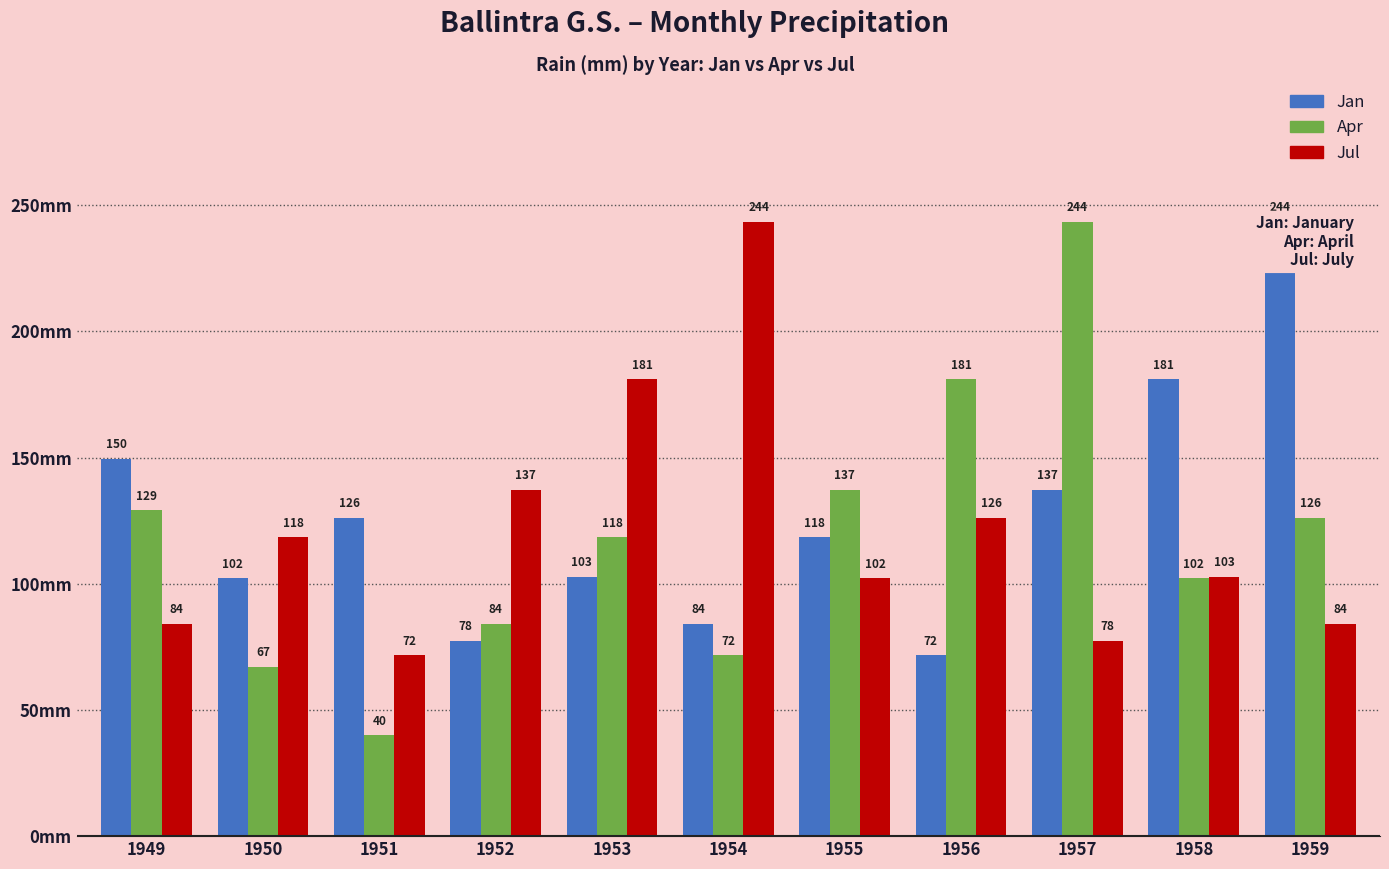

Which series changed the most between 1953 and 1956?

Apr